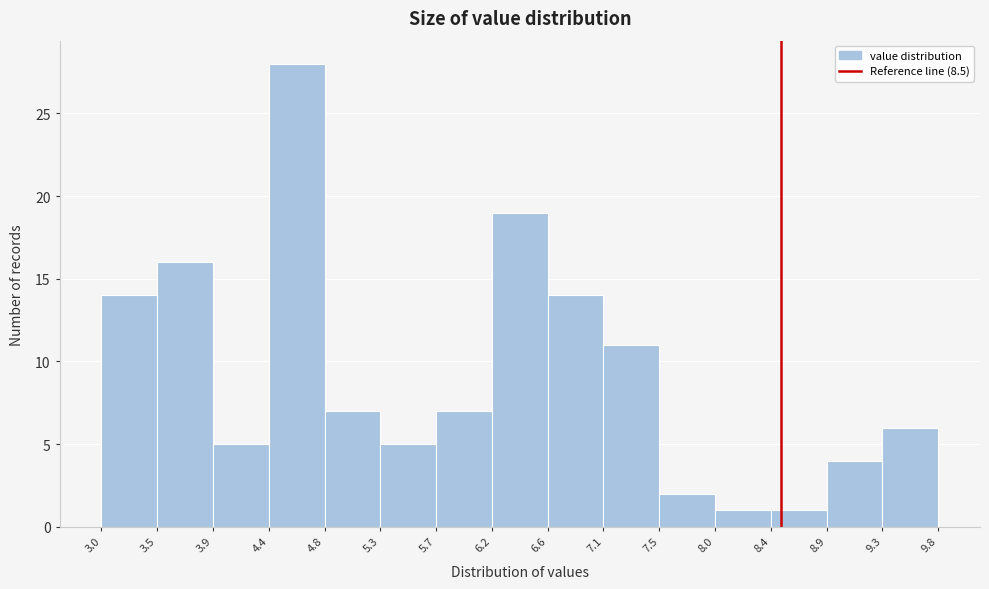

How tall is the bar that spans 5.3 to 5.7 on the x-axis? The values are not printed on the chart, so give them approximately, as read against the axis.

5